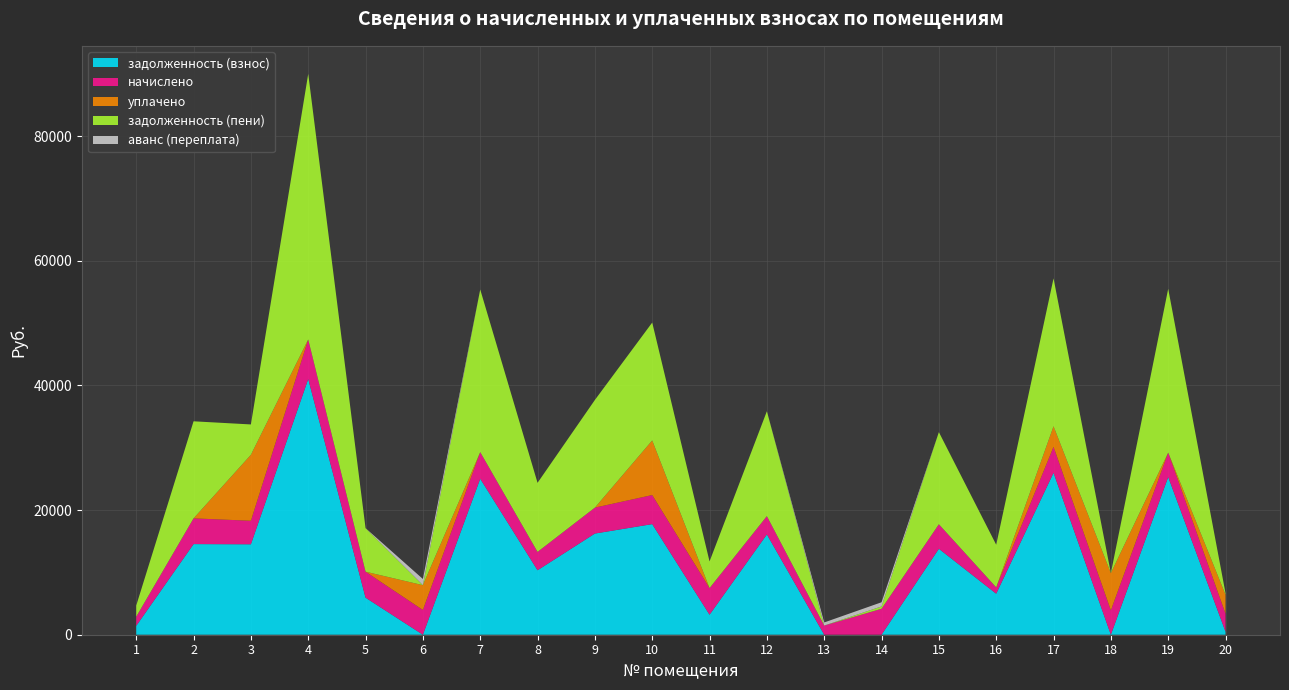

Reading left to right, what are all the values shown in this chart?

задолженность (взнос): 1=1421.8	2=14538.9	3=14508.9	4=41021.8	5=5945.8	6=0.0	7=25019.8	8=10341.4	9=16232.3	10=17742.9	11=3209.5	12=16088.9	13=0.0	14=0.0	15=13789.1	16=6581.3	17=25977.5	18=0.0	19=25300.9	20=481.4
начислено: 1=1468.8	2=4128.0	3=3772.8	4=6342.7	5=4166.4	6=3974.4	7=4272.0	8=2947.2	9=4156.8	10=4665.6	11=4272.0	12=2937.6	13=1468.8	14=4166.4	15=3936.0	16=1017.6	17=4166.4	18=3912.0	19=3912.0	20=2888.6
уплачено: 1=0.0	2=0.0	3=10585.5	4=0.0	5=0.0	6=3975.0	7=0.0	8=0.0	9=0.0	10=8760.5	11=0.0	12=0.0	13=0.0	14=0.0	15=0.0	16=0.0	17=3301.0	18=5963.5	19=0.0	20=3036.6
задолженность (пени): 1=1789.0	2=15570.9	3=4866.6	4=42607.4	5=6987.4	6=3.2	7=26087.8	8=11078.2	9=17271.5	10=18909.3	11=4277.5	12=16823.3	13=0.0	14=371.1	15=14773.1	16=6835.7	17=23718.1	18=0.0	19=26278.9	20=239.6
аванс (переплата): 1=0.0	2=0.0	3=0.0	4=0.0	5=0.0	6=990.4	7=0.0	8=0.0	9=0.0	10=0.0	11=0.0	12=0.0	13=500.6	14=670.5	15=0.0	16=0.0	17=0.0	18=15.5	19=0.0	20=0.0